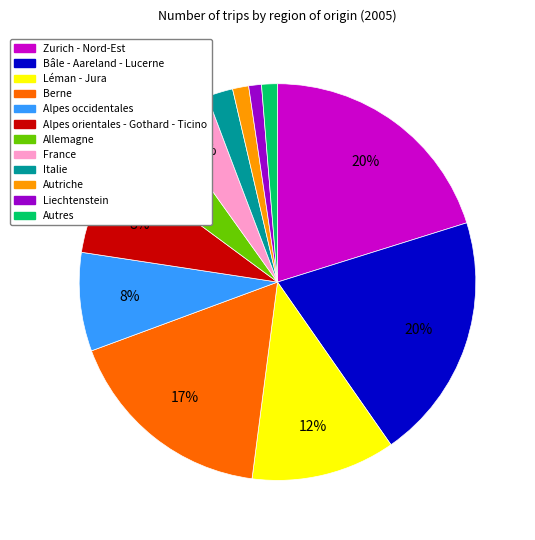

Combined, do Autres and Autriche account for over 50%?

No